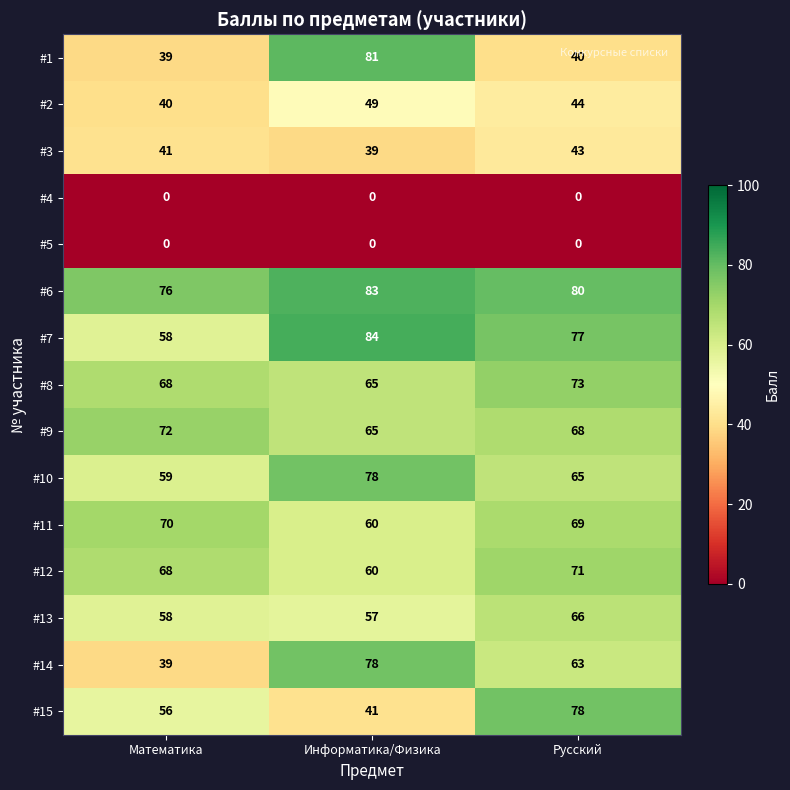

Which series changed the most between Информатика/Физика and Русский?

#1